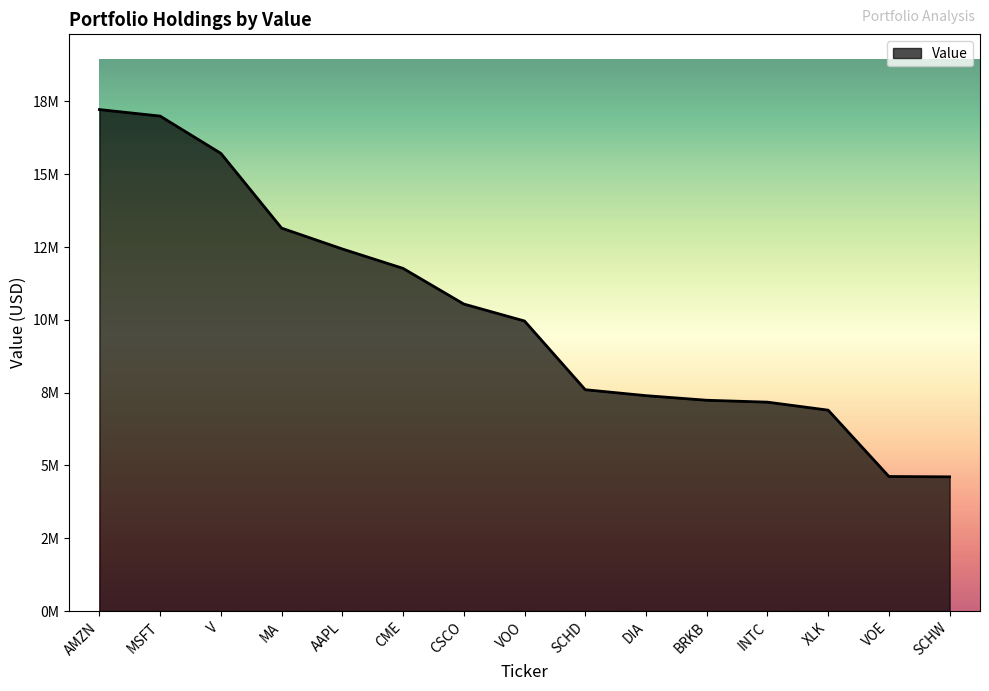

Does the chart display data point markers on the line(s)?

No